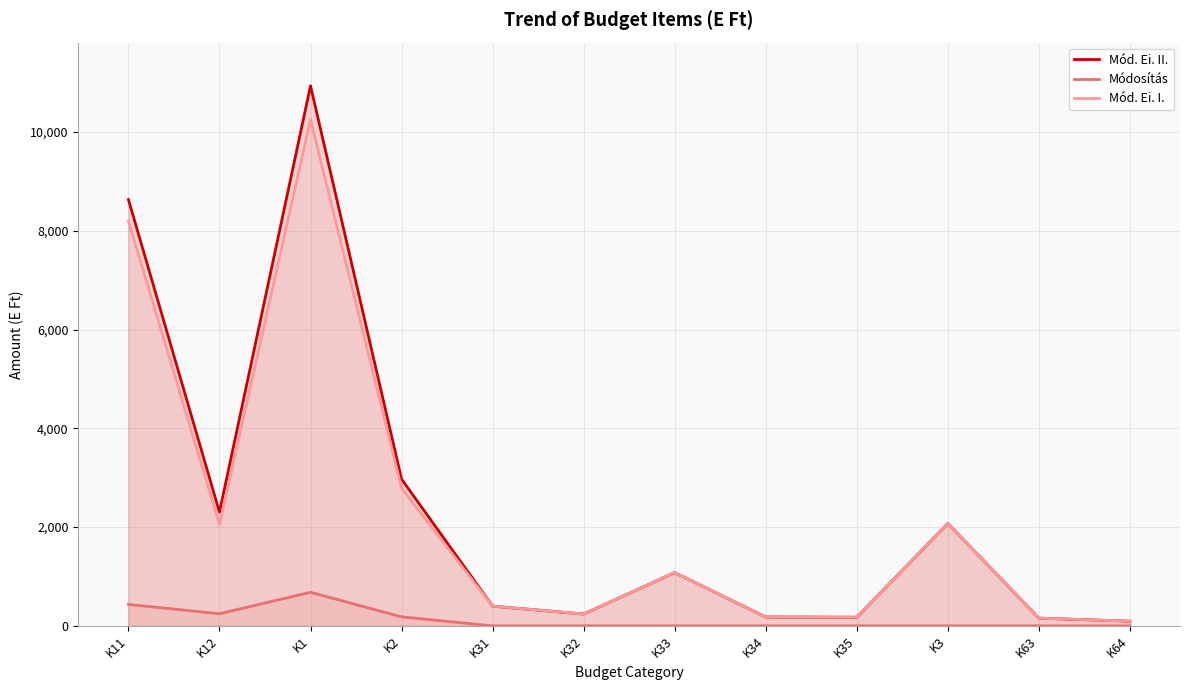

What is the label of the 7th point from the left?

K33